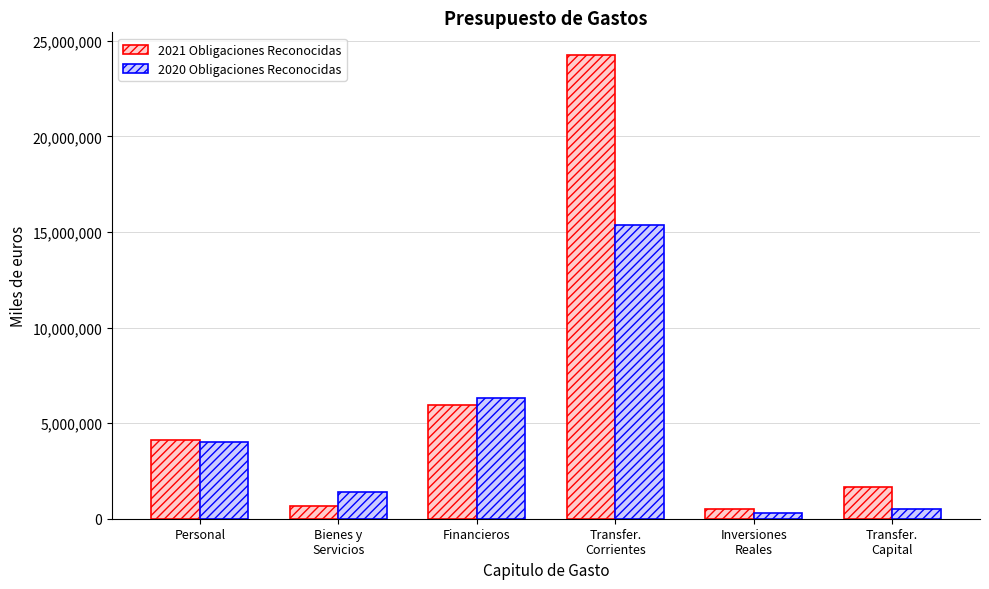

At which label is 2021 Obligaciones Reconocidas closest to 12357049?

Financieros